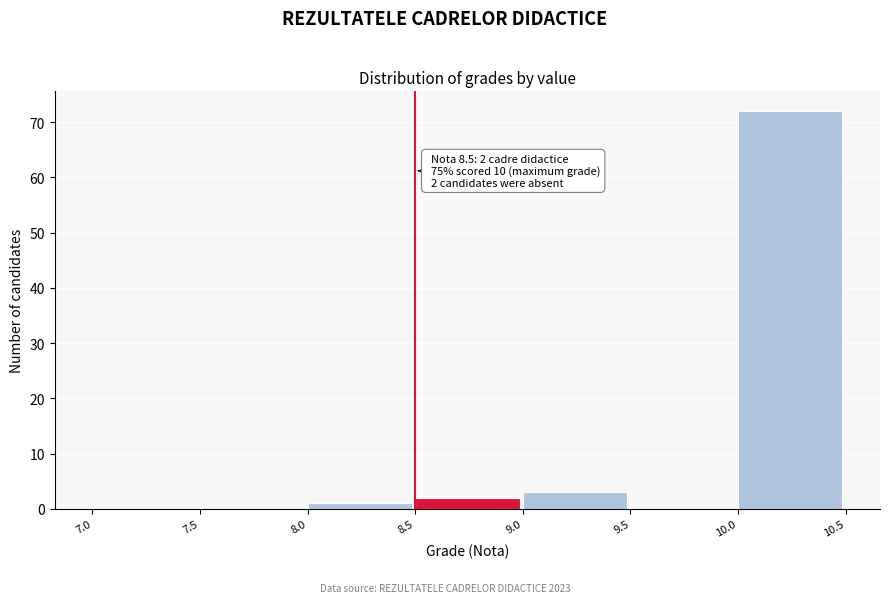

Over which range of the x-axis is the bar tallest?

10.0 to 10.5